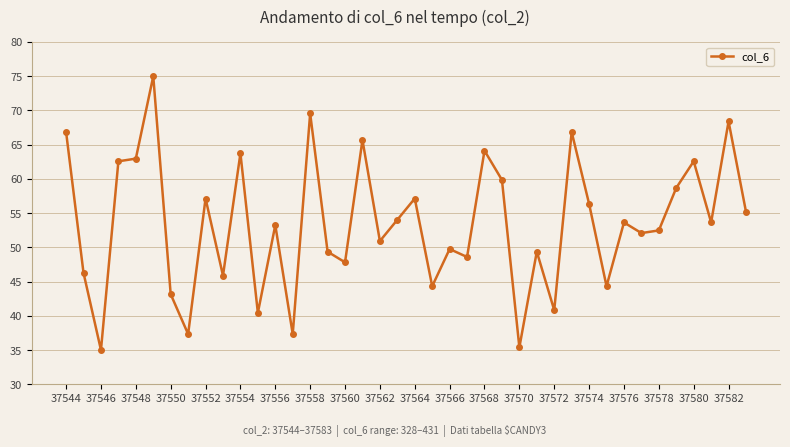

True or false: there are more than 1 points higher than both neighbors.

True